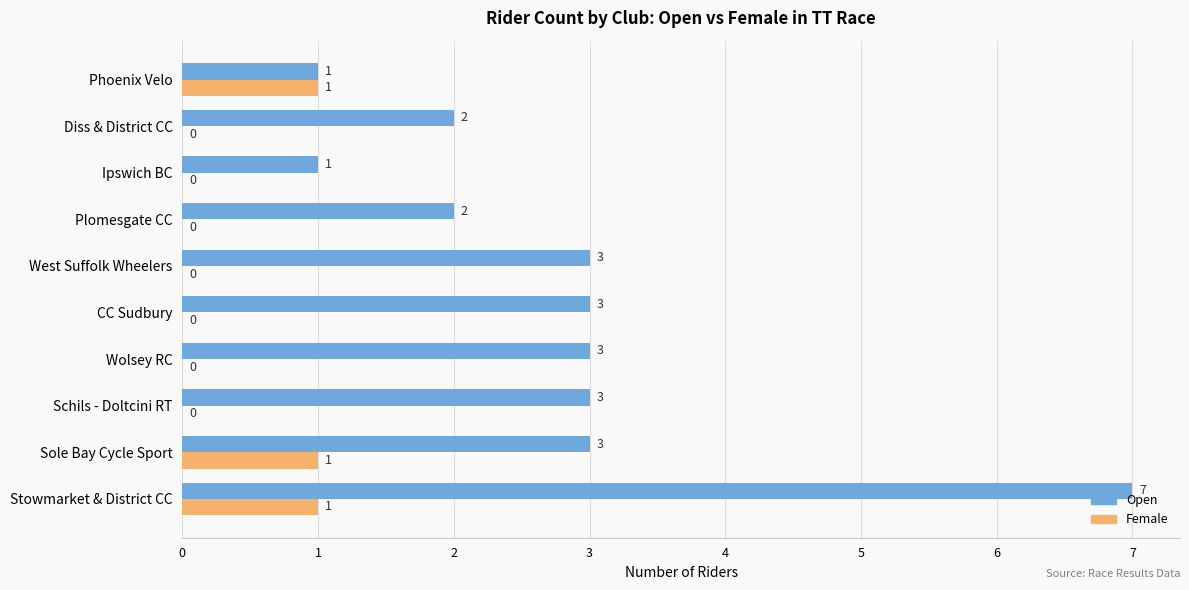

The value of Open at Ipswich BC is 1. True or false?

True